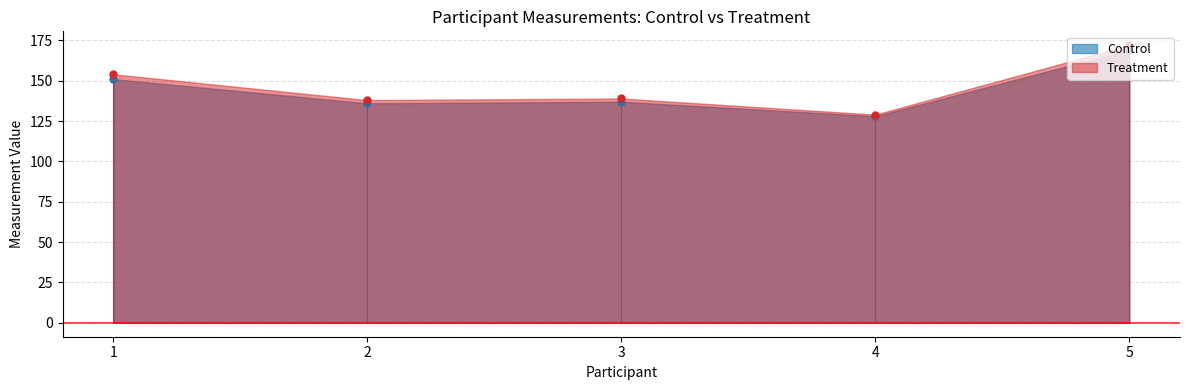

In Treatment, how many points are lower than both neighbors (excluding endpoints)?

2